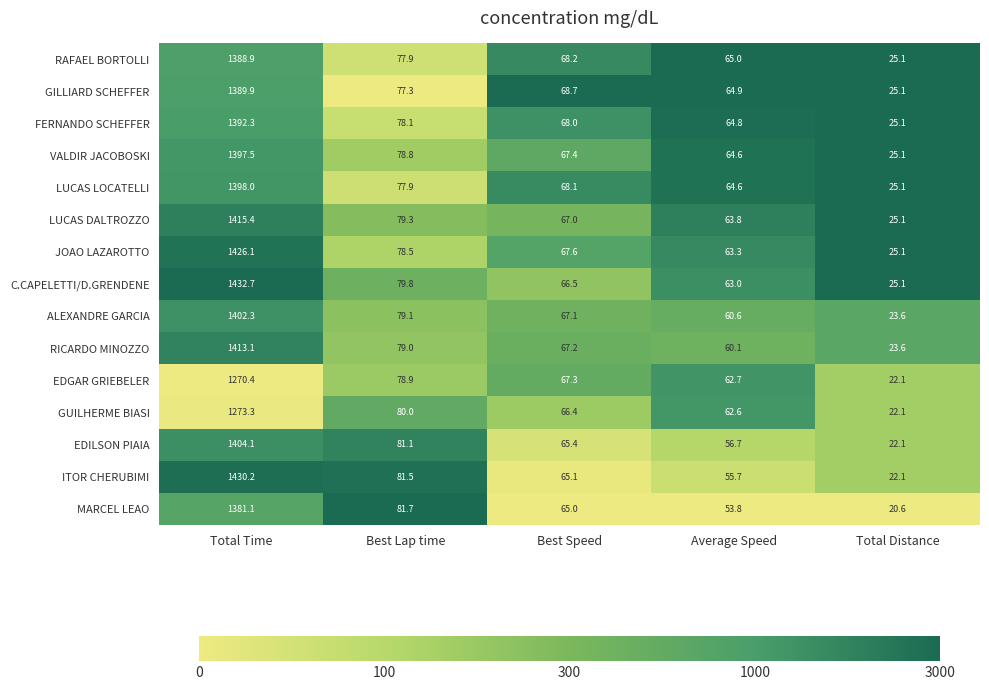

Read the RICARDO MINOZZO value at Best Speed.

67.2